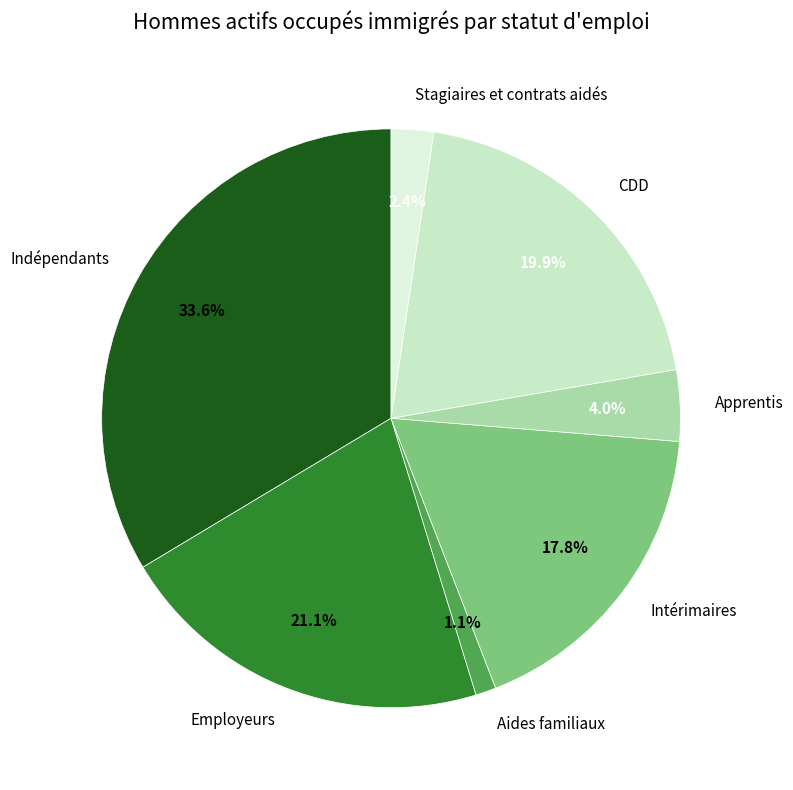

To the nearest percent, what is the combined percentage of Indépendants and Intérimaires?

51%